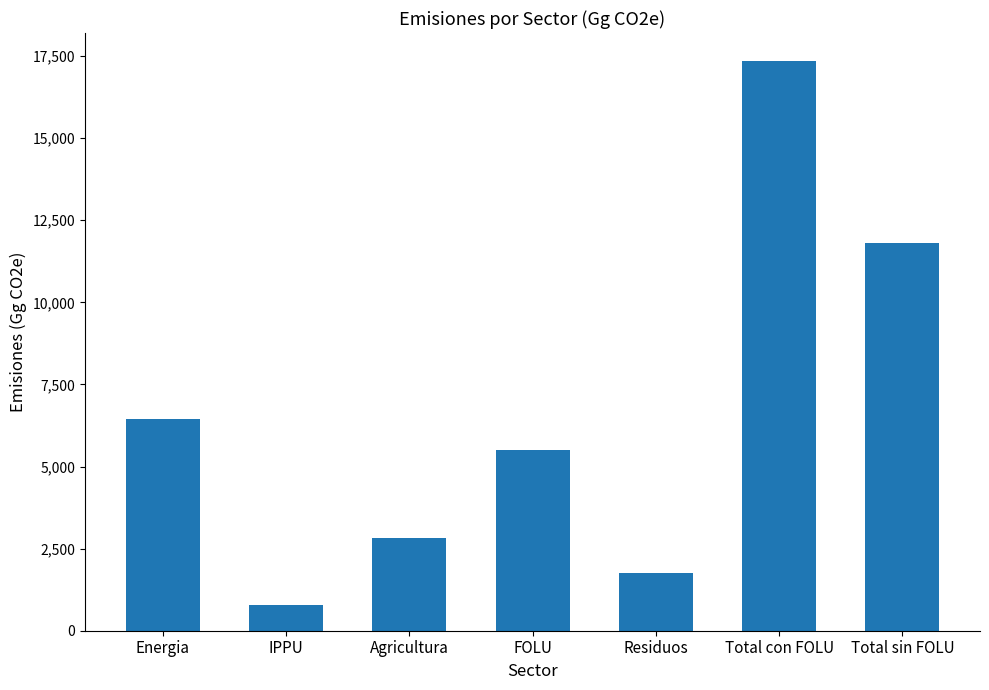

Where is the data nearest to the value 9053?

Energia